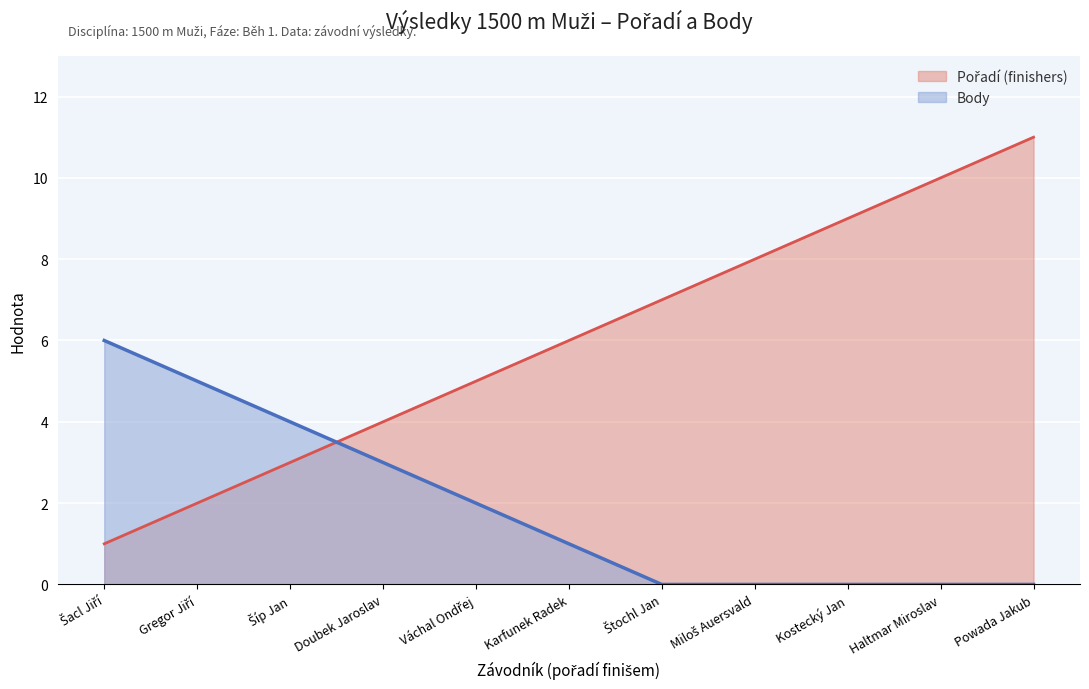

Is it true that Pořadí (finishers) equals 9 at Kostecký Jan?

True